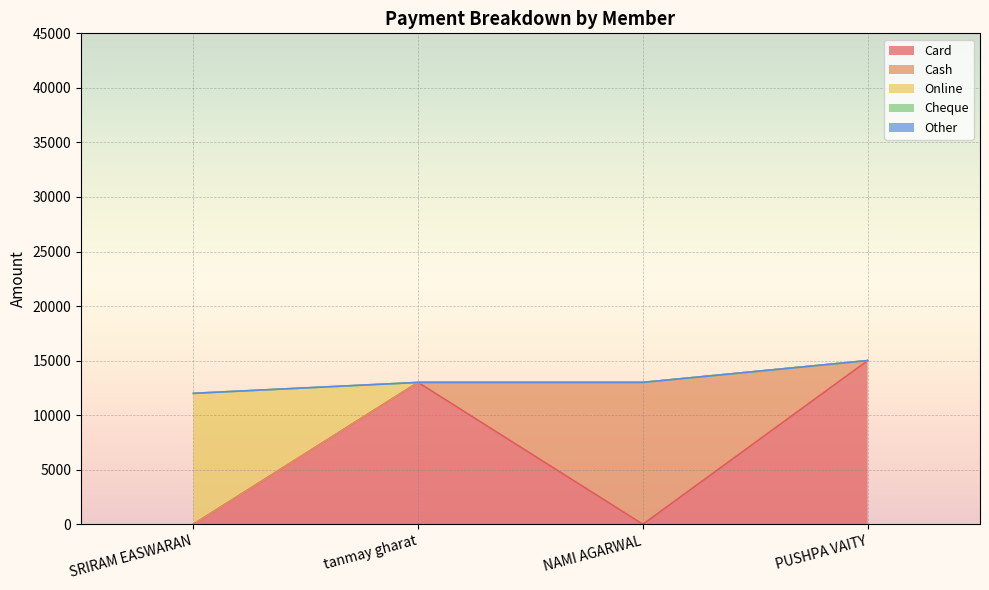

Reading left to right, extract all data points from this chart.

Card: 0	13000	0	15000
Cash: 0	0	13000	0
Online: 12000	0	0	0
Cheque: 0	0	0	0
Other: 0	0	0	0